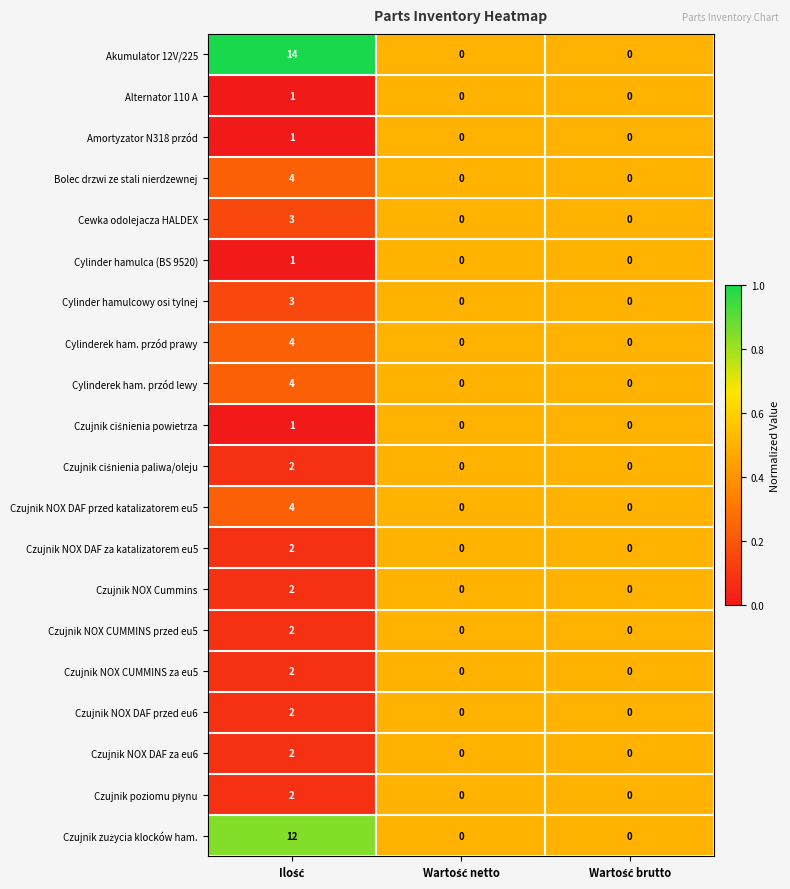

Count the Akumulator 12V/225 values in the range 0 to 14.

3